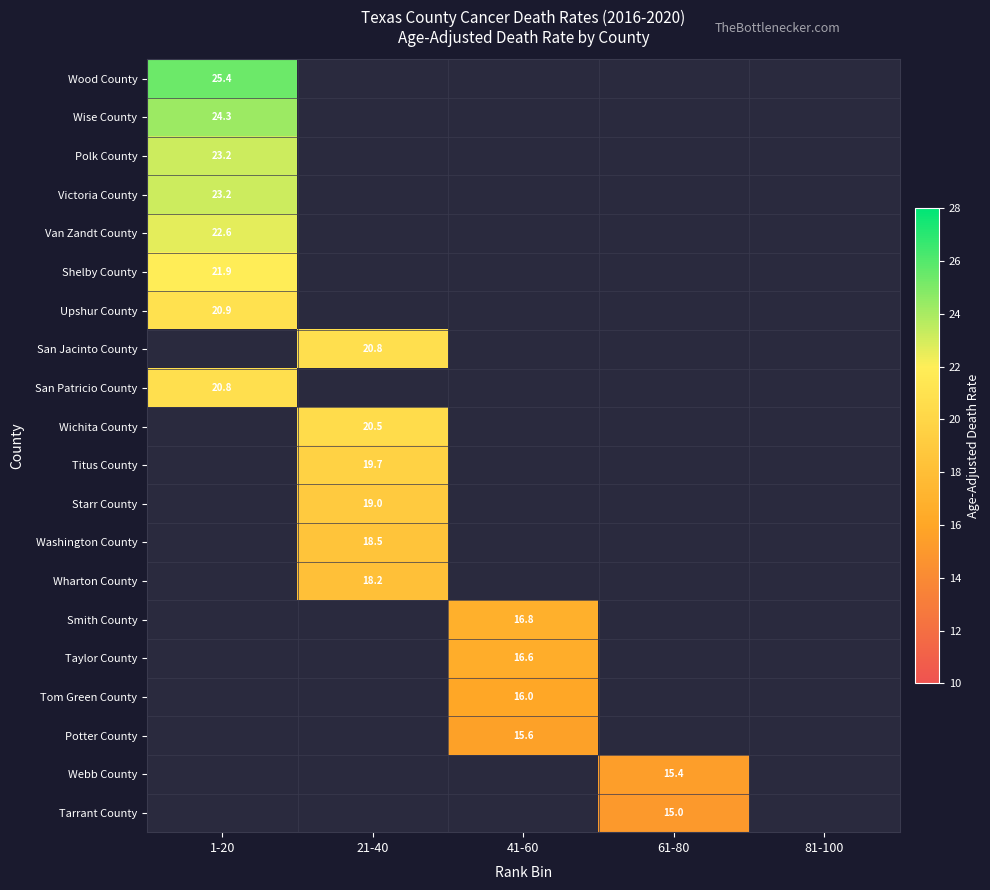

The Taylor County series shows 22.8 at 41-60. True or false?

False